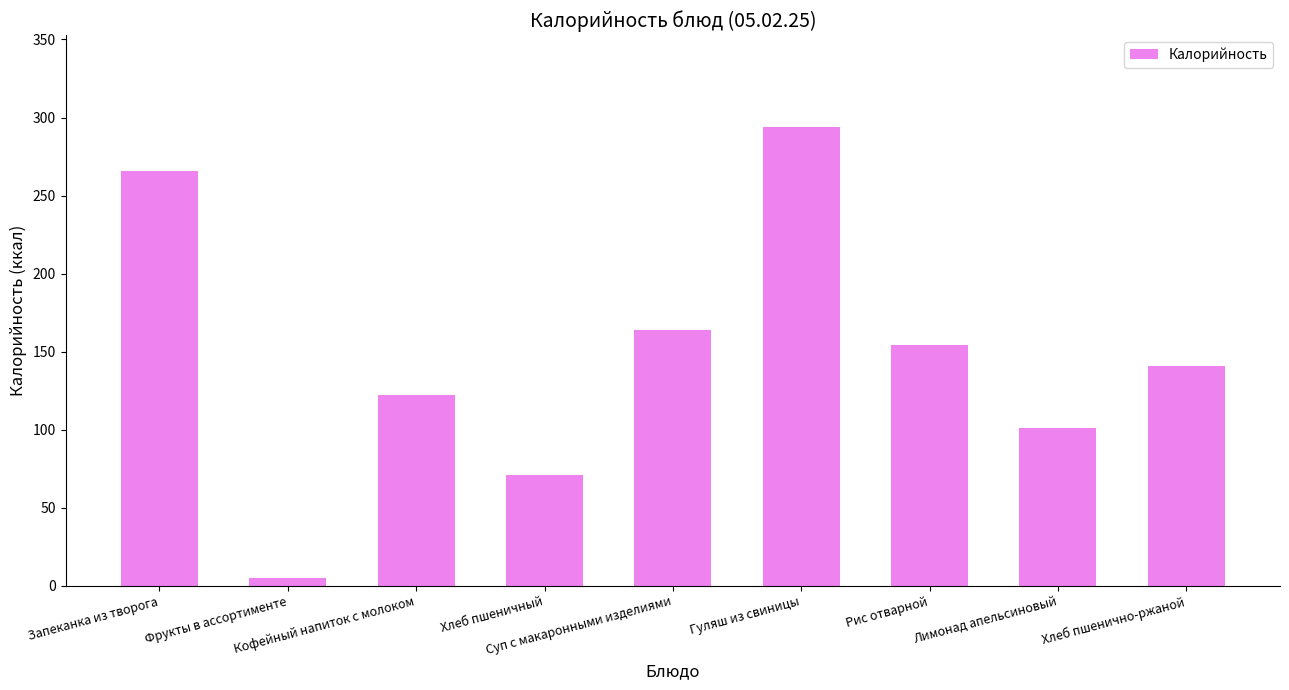

List the labels in order of value, smallest first.

Фрукты в ассортименте, Хлеб пшеничный, Лимонад апельсиновый, Кофейный напиток с молоком, Хлеб пшенично-ржаной, Рис отварной, Суп с макаронными изделиями, Запеканка из творога, Гуляш из свиницы